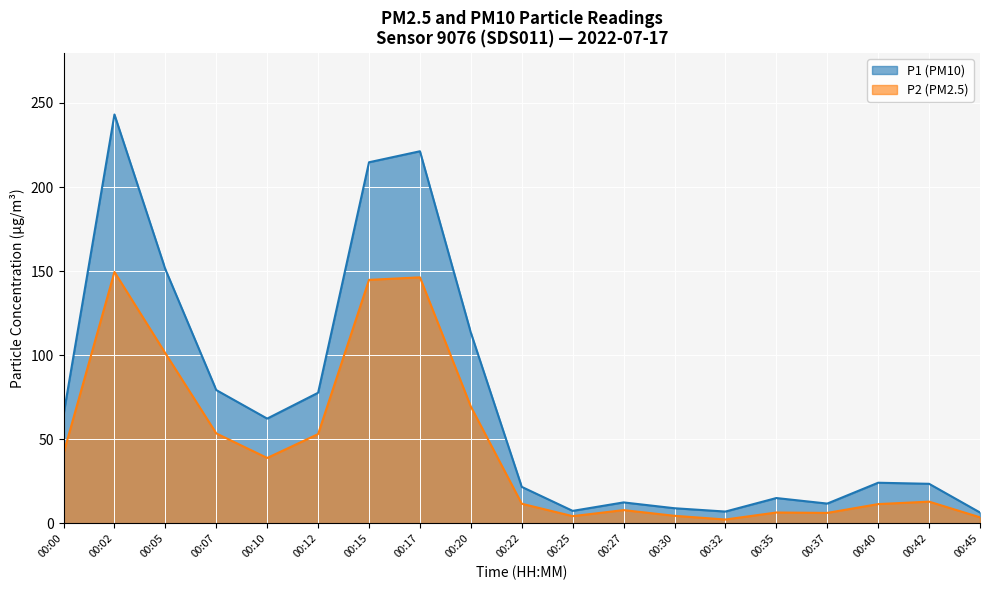

At how many categories does at least one series exceed 63?

8